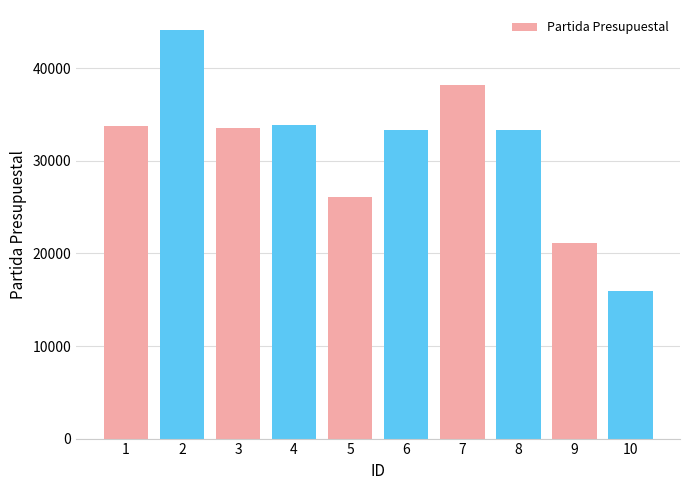

What is the value of the 6th bar from the left?

33301